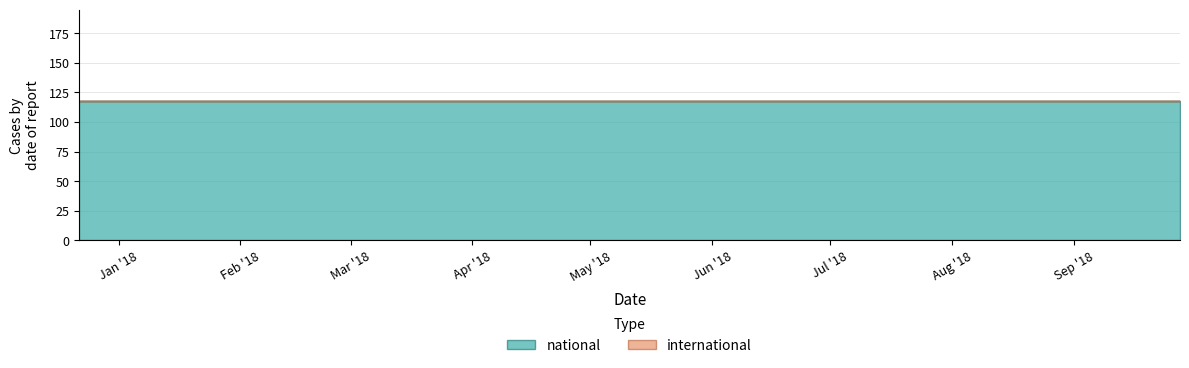

Count the number of data series in this chart.

2